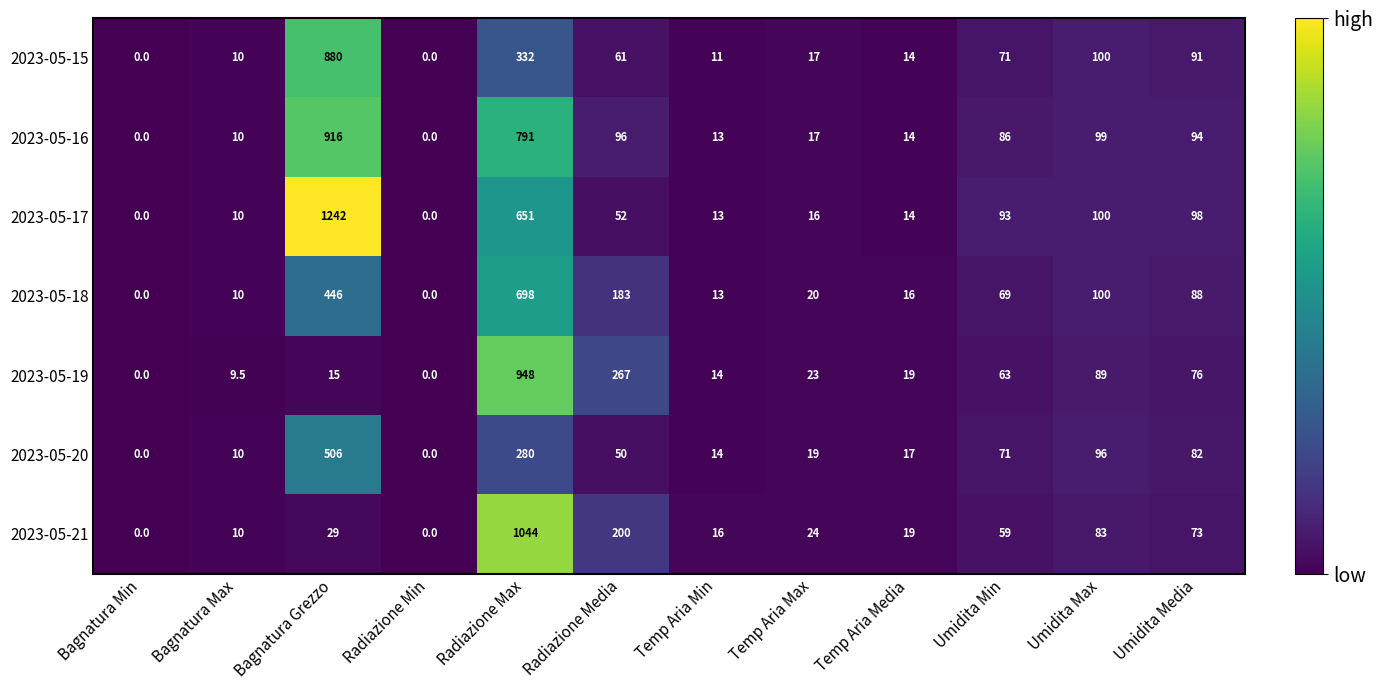

Which series has the largest range (max minus min)?

2023-05-17